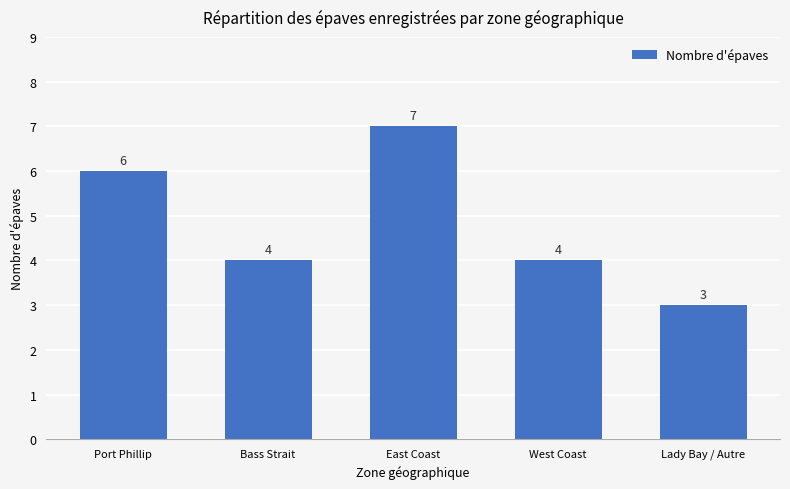

How many categories are shown in the chart?

5